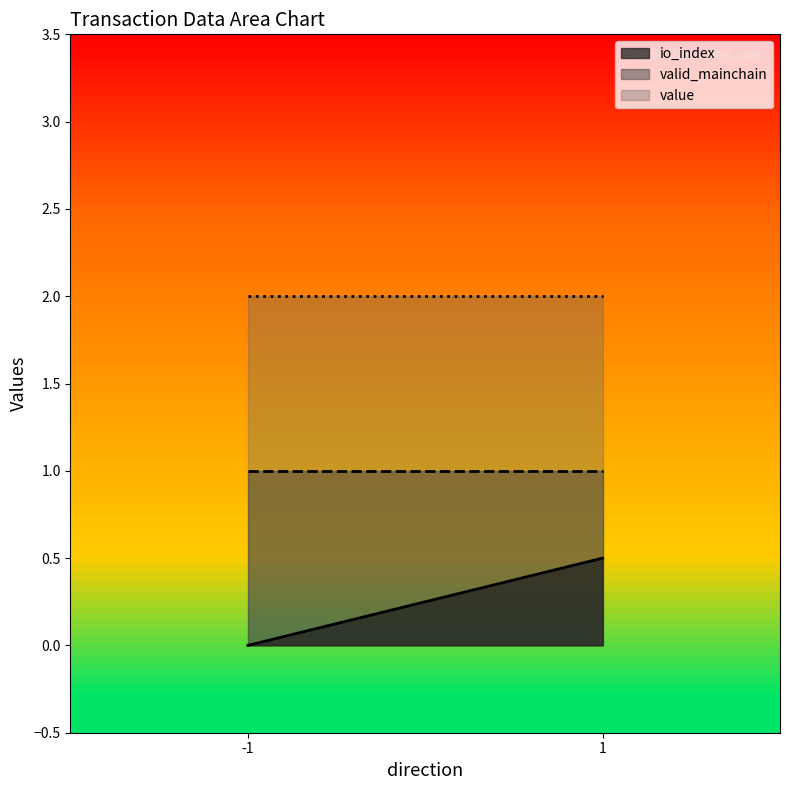

Reading right to left, transcribe all the data shown in this chart.

io_index: 1=0.5	-1=0.0
valid_mainchain: 1=1.0	-1=1.0
value: 1=2.0	-1=2.0